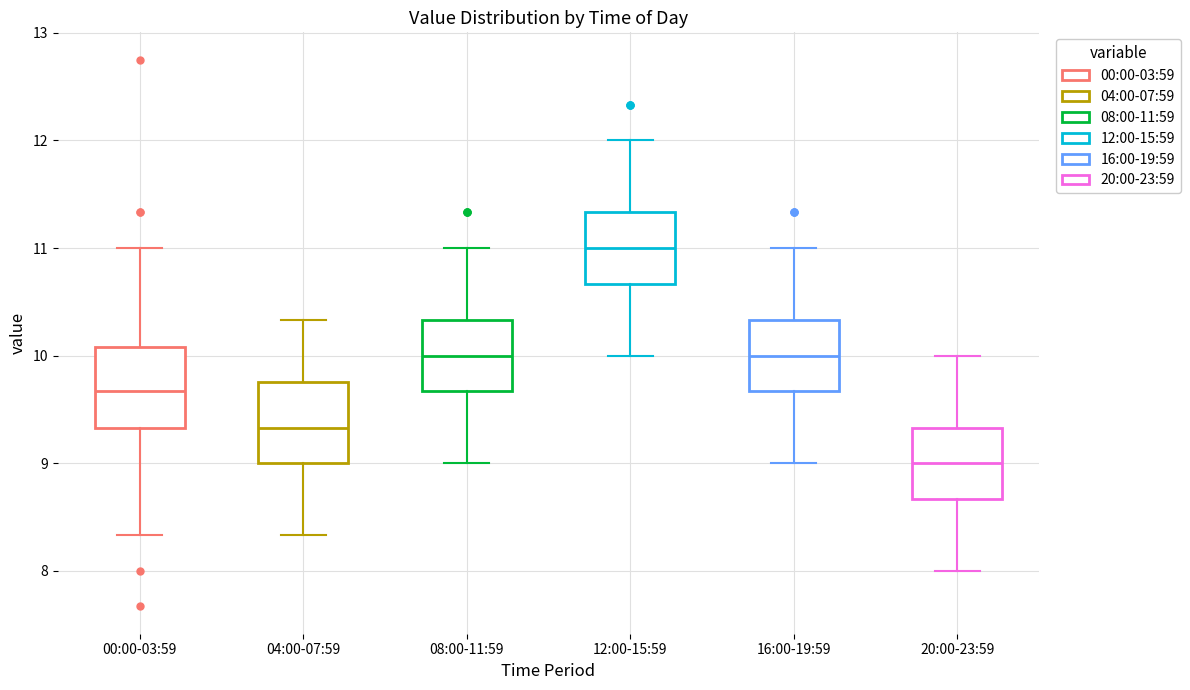

Which box has the lowest median line?

20:00-23:59